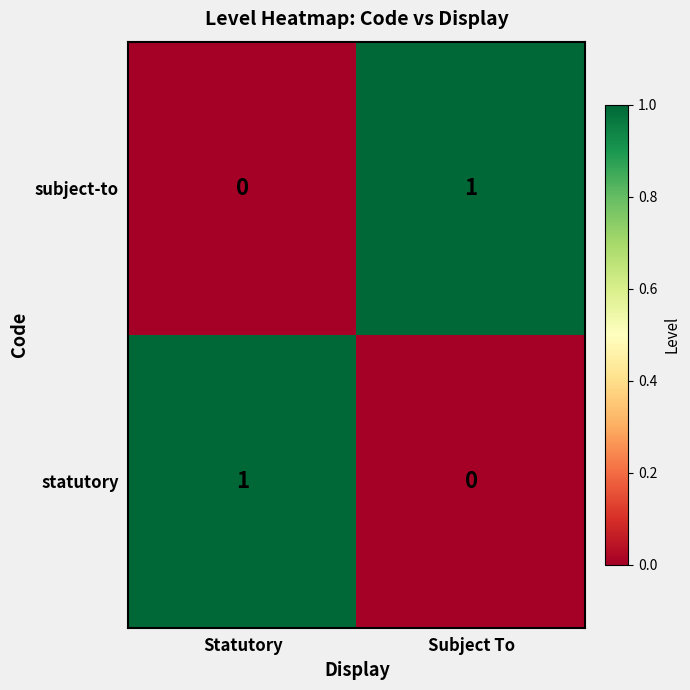

The value of subject-to at Subject To is 1. True or false?

True